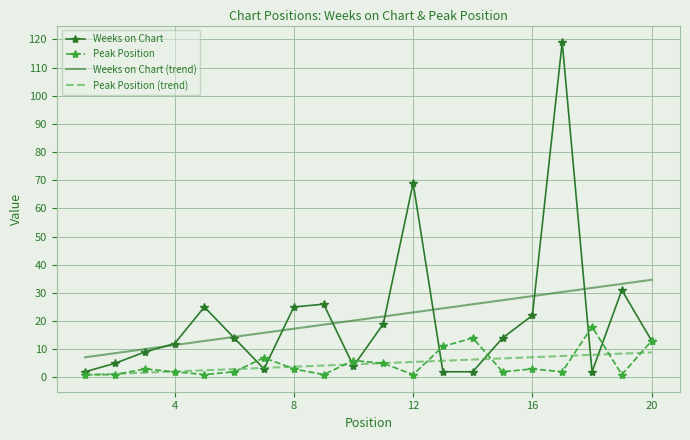

What is the minimum value for Peak Position (trend)?

0.8